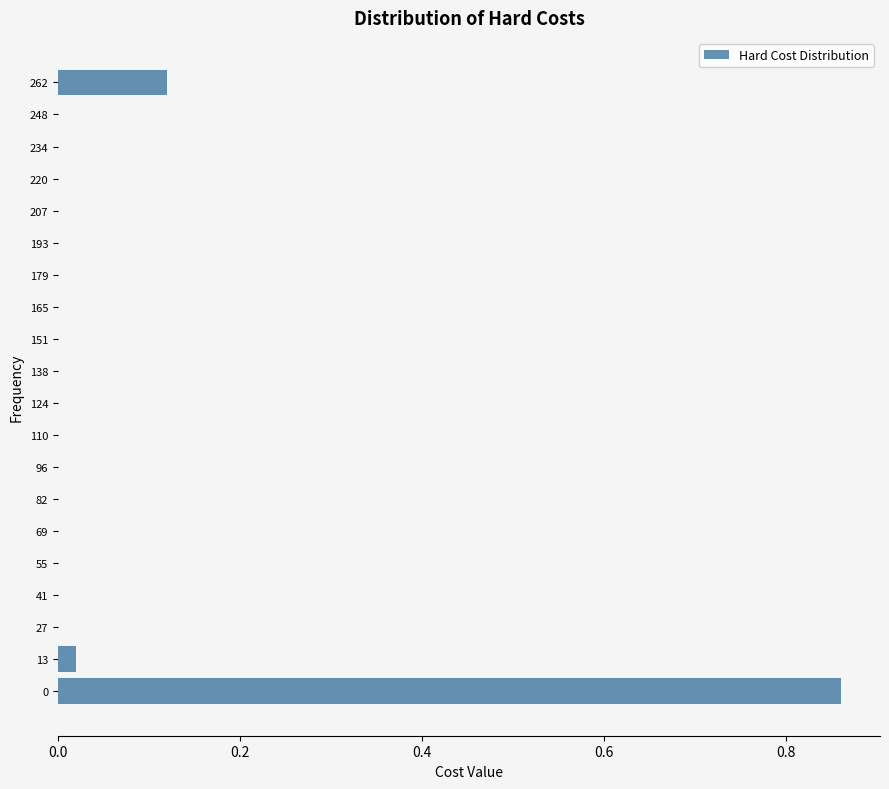

True or false: the data shows 0.5 at 82.

False